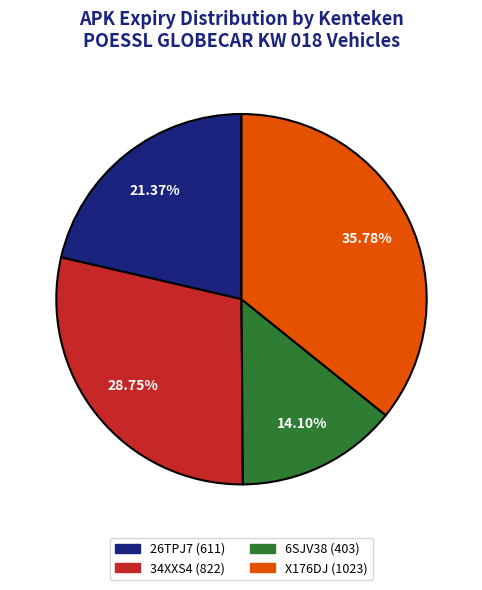

What percentage is the 34XXS4 slice, to the nearest percent?

29%